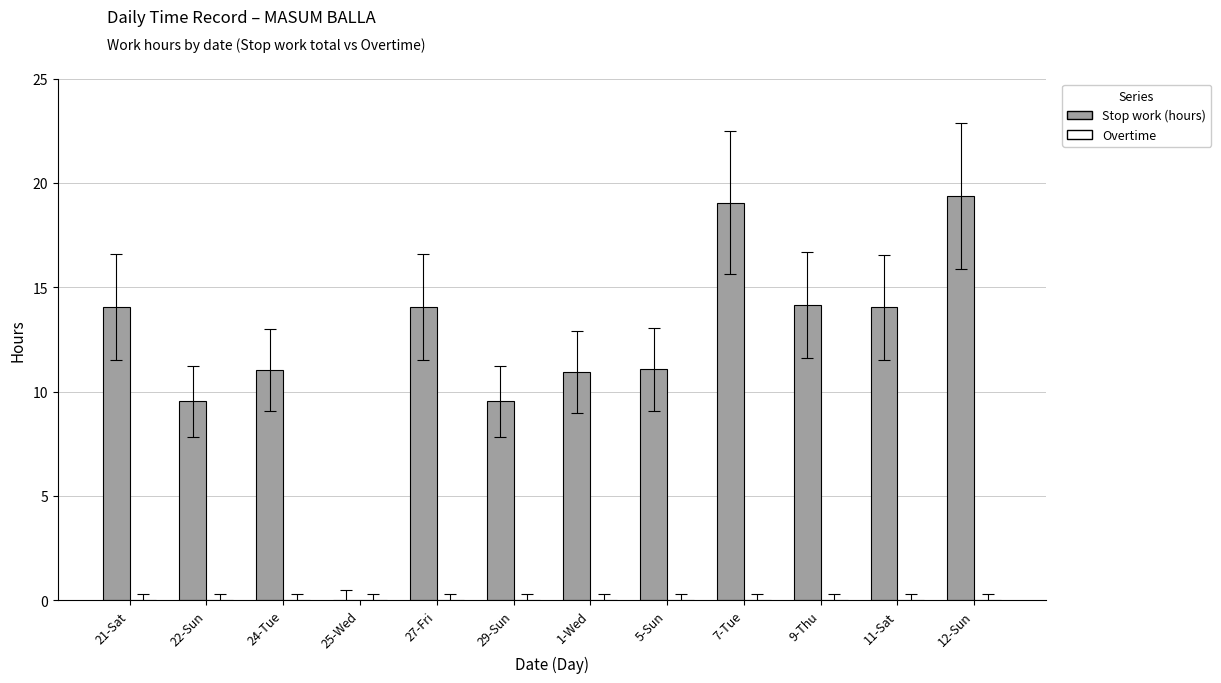

What is the greatest value displayed?

19.4